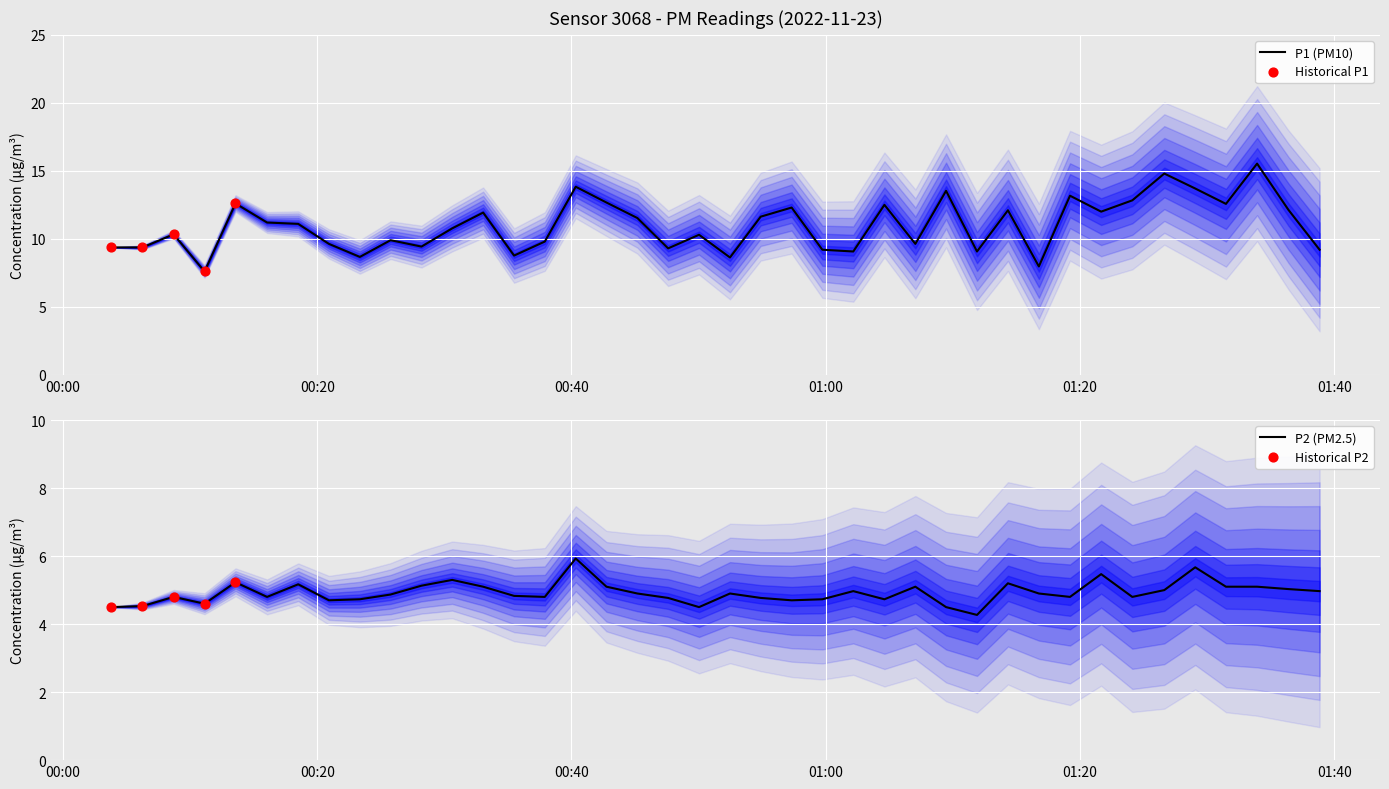

Is the value of P2 at 36 greater than the value of P1 at 35?

No